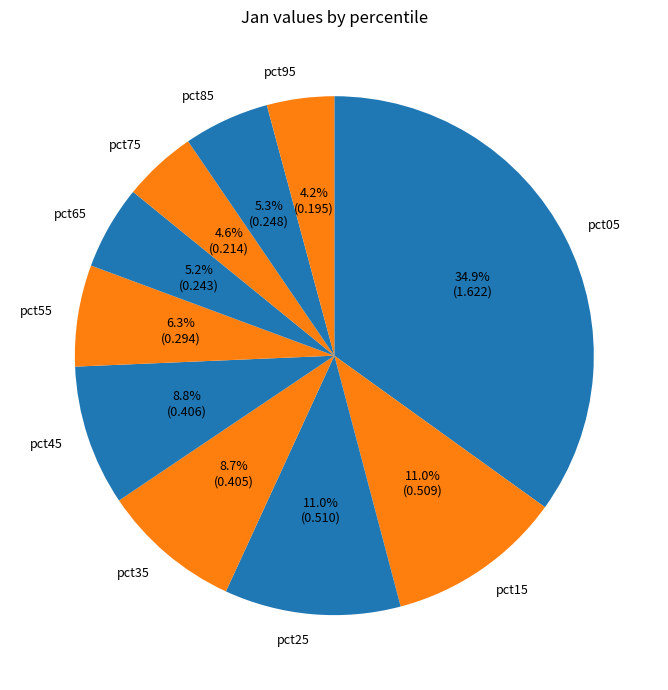

To the nearest percent, what is the combined percentage of pct45 and pct25?

20%